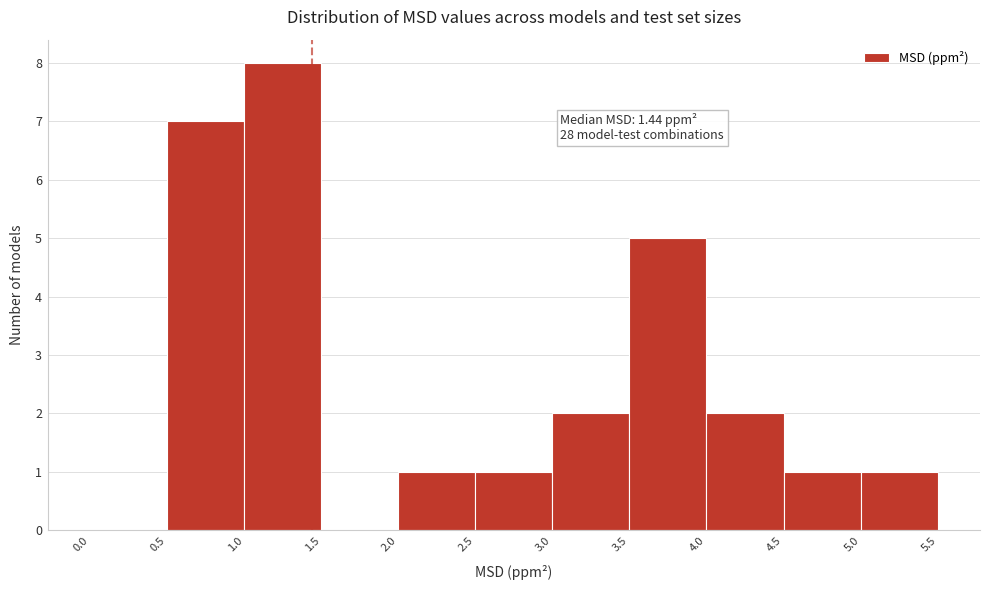

Which range on the x-axis has the tallest bar?

1.0 to 1.5